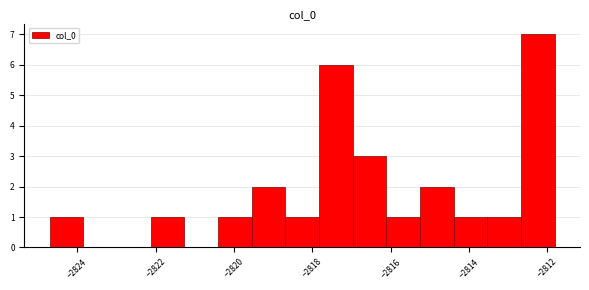

Reading left to right, list every bar in this chart as the range it spans on the x-axis followed by its height. Neither the bar edges nor the heights are printed on the chart, so give them approximately, as read against the axes.

-2824.8 to -2823.8: 1
-2823.8 to -2823.0: 0
-2823.0 to -2822.2: 0
-2822.2 to -2821.2: 1
-2821.2 to -2820.4: 0
-2820.4 to -2819.6: 1
-2819.6 to -2818.6: 2
-2818.6 to -2817.8: 1
-2817.8 to -2817.0: 6
-2817.0 to -2816.2: 3
-2816.2 to -2815.2: 1
-2815.2 to -2814.4: 2
-2814.4 to -2813.6: 1
-2813.6 to -2812.6: 1
-2812.6 to -2811.8: 7